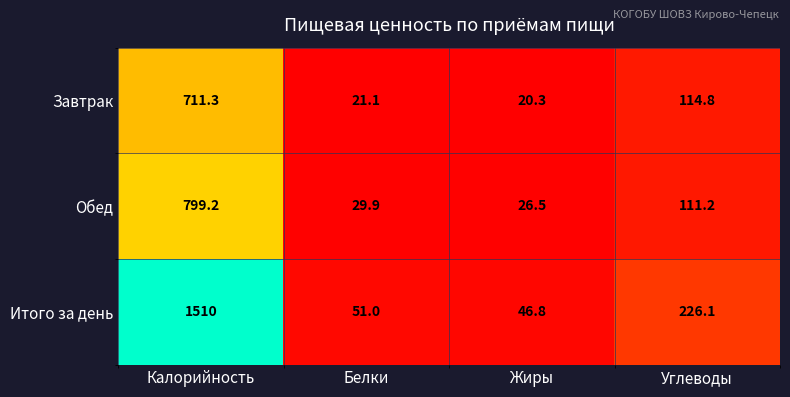

The value of Завтрак at Жиры is 26.7. True or false?

False